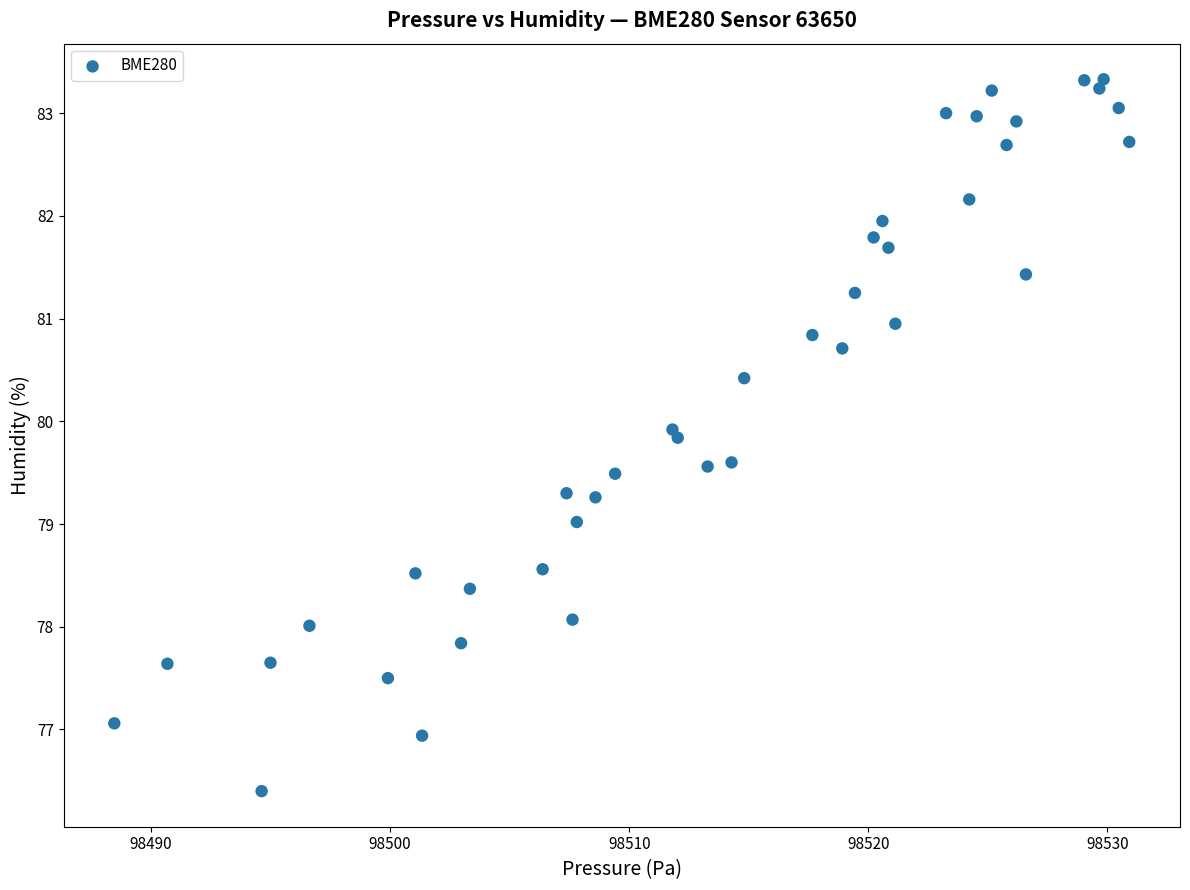

What is the range of Y values (max minus min)?

6.9